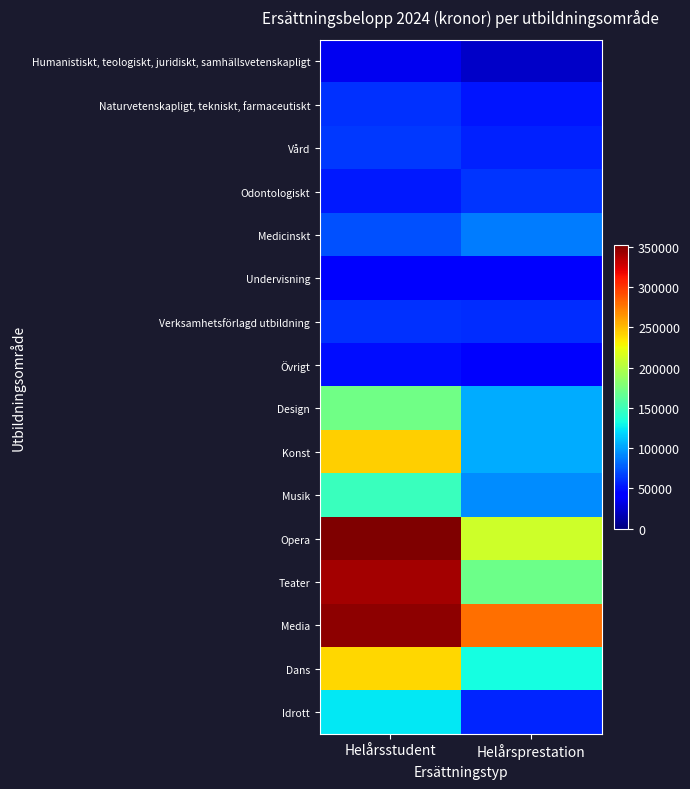

Reading left to right, list all the values displayed in this chart.

Humanistiskt, teologiskt, juridiskt, samhällsvetenskapligt: Helårsstudent=35470	Helårsprestation=23113
Naturvetenskapligt, tekniskt, farmaceutiskt: Helårsstudent=61474	Helårsprestation=51006
Vård: Helårsstudent=64301	Helårsprestation=55692
Odontologiskt: Helårsstudent=53174	Helårsprestation=61942
Medicinskt: Helårsstudent=71854	Helårsprestation=87400
Undervisning: Helårsstudent=43143	Helårsprestation=45196
Verksamhetsförlagd utbildning: Helårsstudent=61141	Helårsprestation=59320
Övrigt: Helårsstudent=48573	Helårsprestation=39457
Design: Helårsstudent=171391	Helårsprestation=104423
Konst: Helårsstudent=243318	Helårsprestation=104460
Musik: Helårsstudent=147863	Helårsprestation=93490
Opera: Helårsstudent=352372	Helårsprestation=210793
Teater: Helårsstudent=340736	Helårsprestation=169717
Media: Helårsstudent=347722	Helårsprestation=278539
Dans: Helårsstudent=239640	Helårsprestation=132415
Idrott: Helårsstudent=124875	Helårsprestation=57787